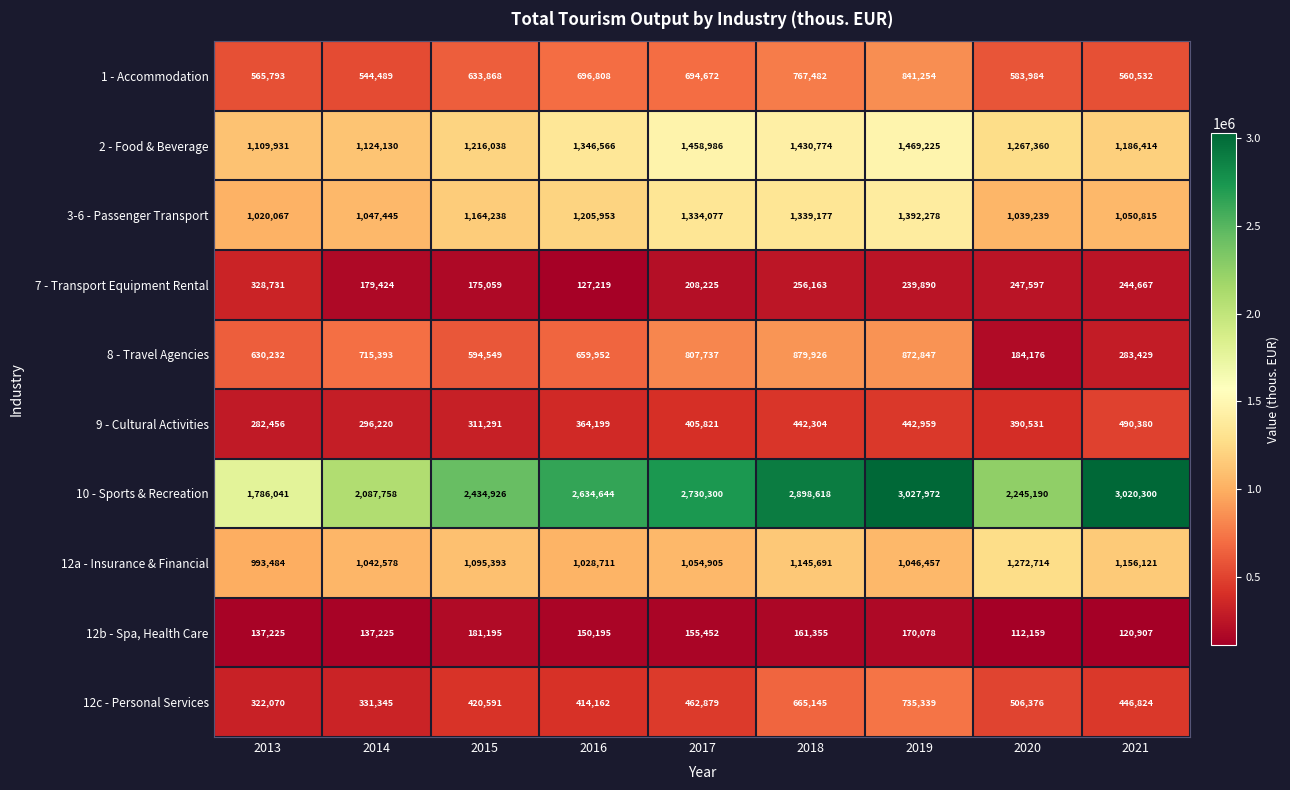

What is the difference between the 12a - Insurance & Financial values at 2018 and 2020?

127023